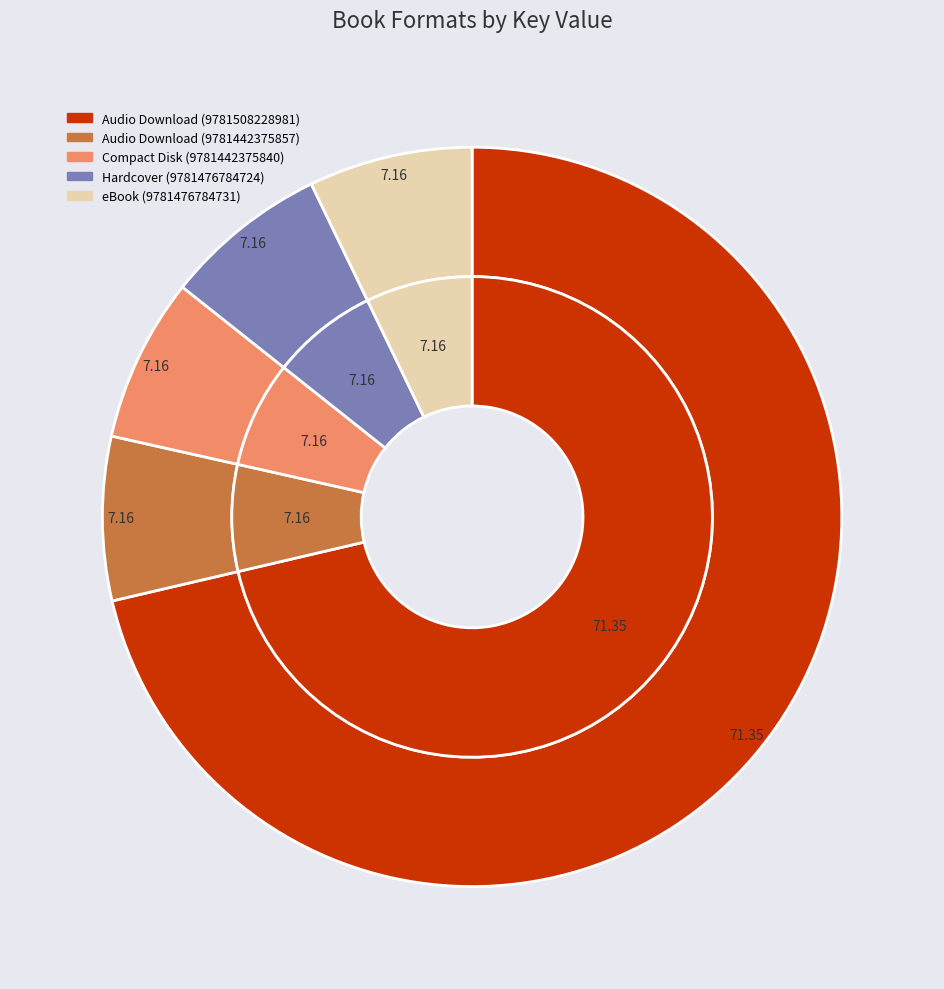

Which category has the biggest portion of the pie?

9781508228981